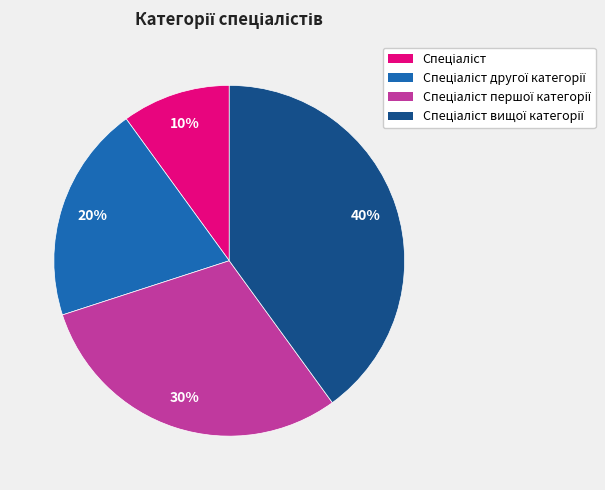

Does any single category account for the majority?

No